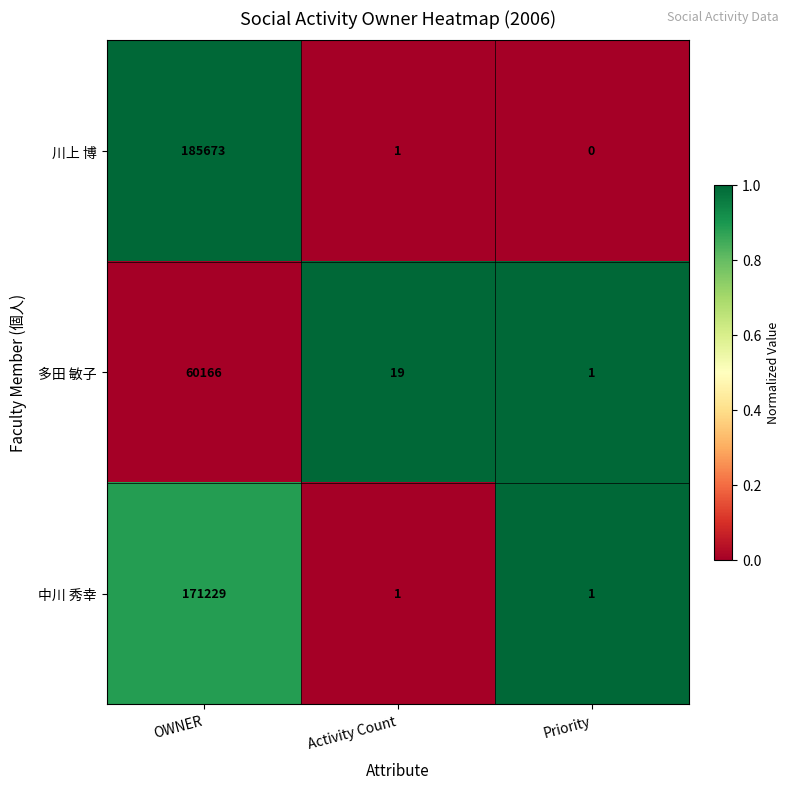

The value of 川上 博 at Priority is -67377. True or false?

False